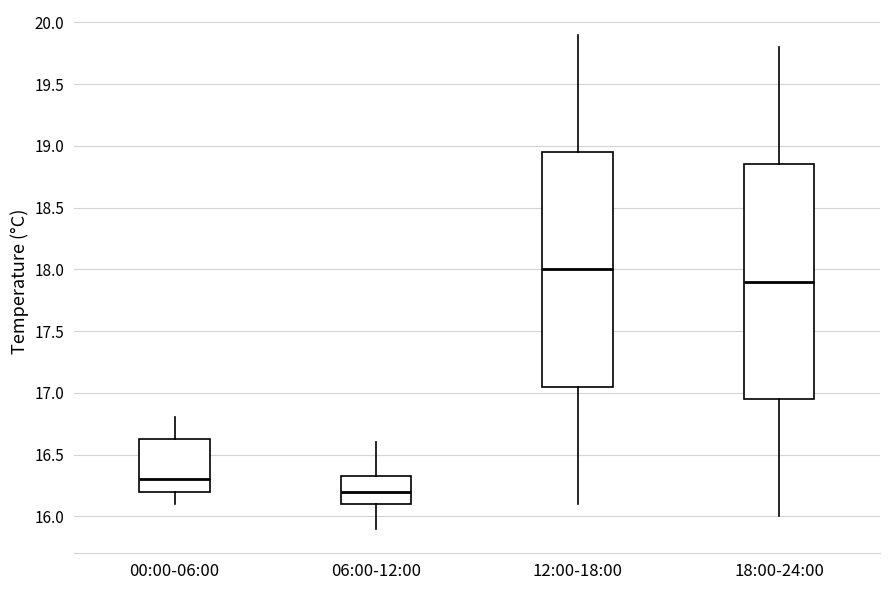

Reading left to right, transcribe this box plot: for each box, give where its median line is, the range the box spans, and where its two whiskers end, as read against the y-axis. The values are not printed on the chart, so give them approximately, as read against the axis.

00:00-06:00: median 16.30, box 16.20 to 16.65, whiskers 16.10 to 16.80
06:00-12:00: median 16.20, box 16.10 to 16.35, whiskers 15.90 to 16.60
12:00-18:00: median 18.00, box 17.05 to 18.95, whiskers 16.10 to 19.90
18:00-24:00: median 17.90, box 16.95 to 18.85, whiskers 16.00 to 19.80